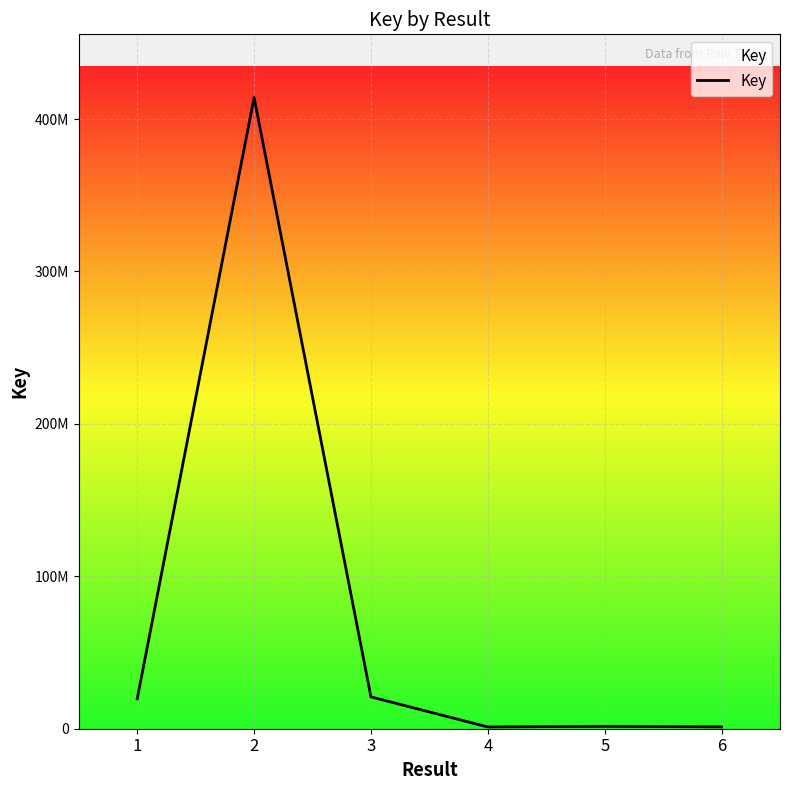

What is the value of the 6th point from the left?

1197179